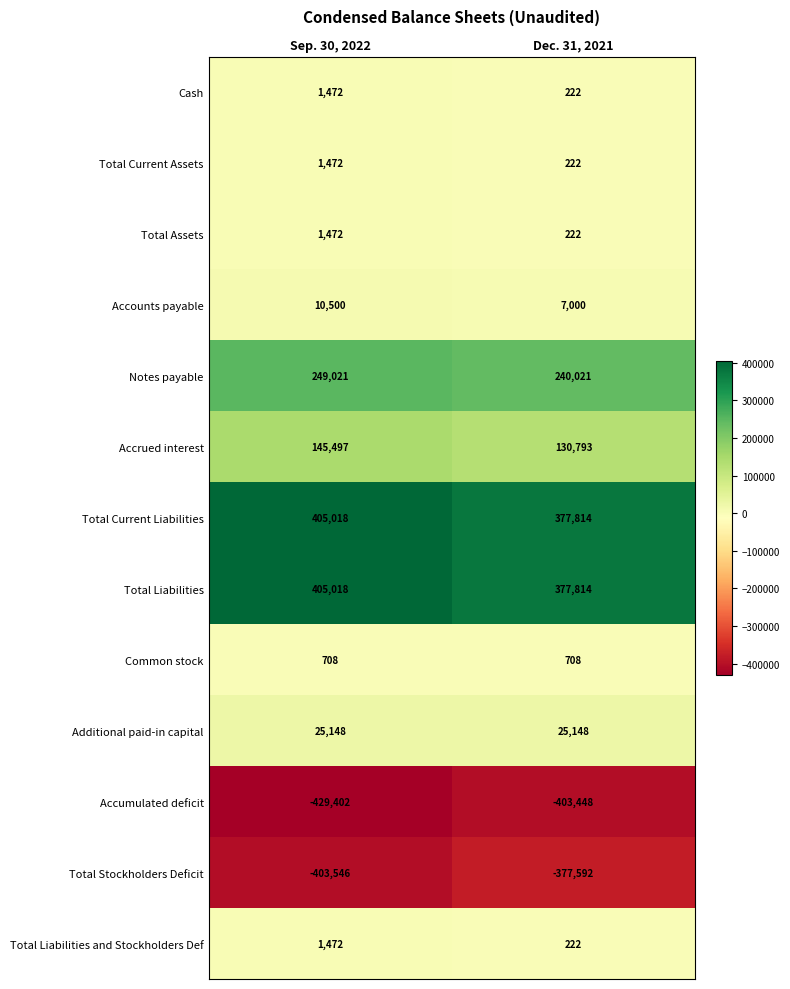

What is the spread (max minus min) of values at Sep. 30, 2022?

834420